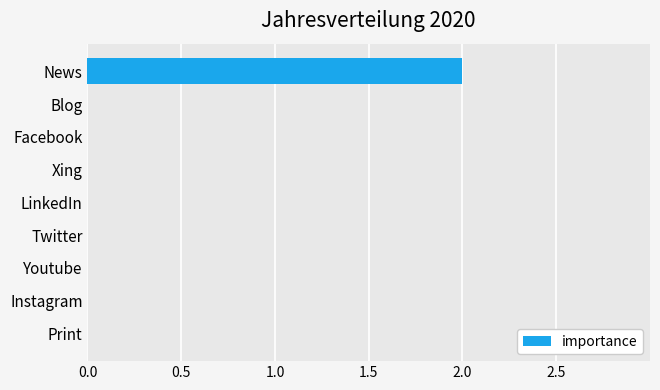

How many data points does each series have?

9